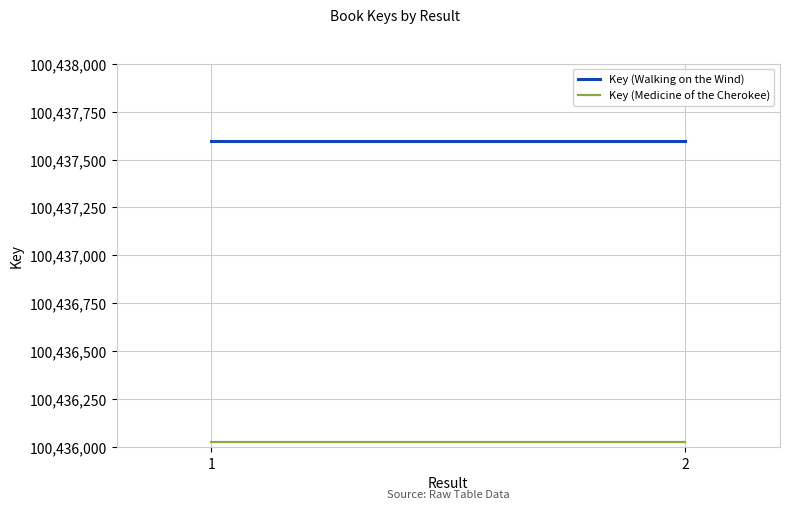

Reading left to right, list all the values displayed in this chart.

Key (Walking on the Wind): 1=100437595	2=100437595
Key (Medicine of the Cherokee): 1=100436025	2=100436025